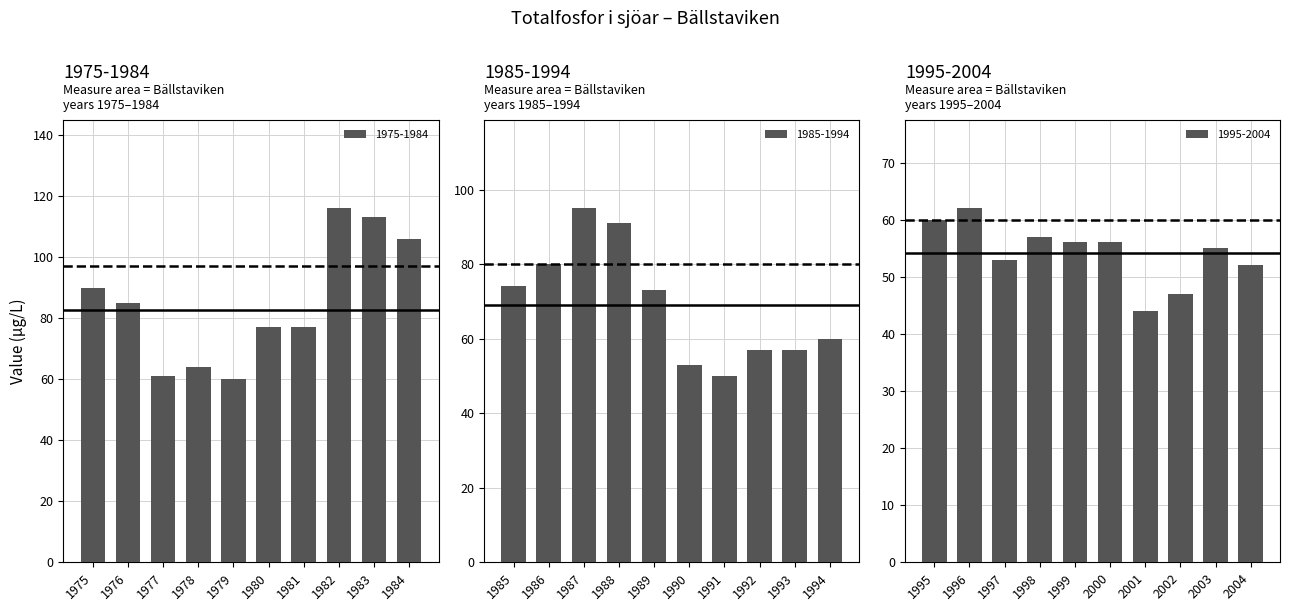

Are the bars grouped side by side (vs. stacked)?

No